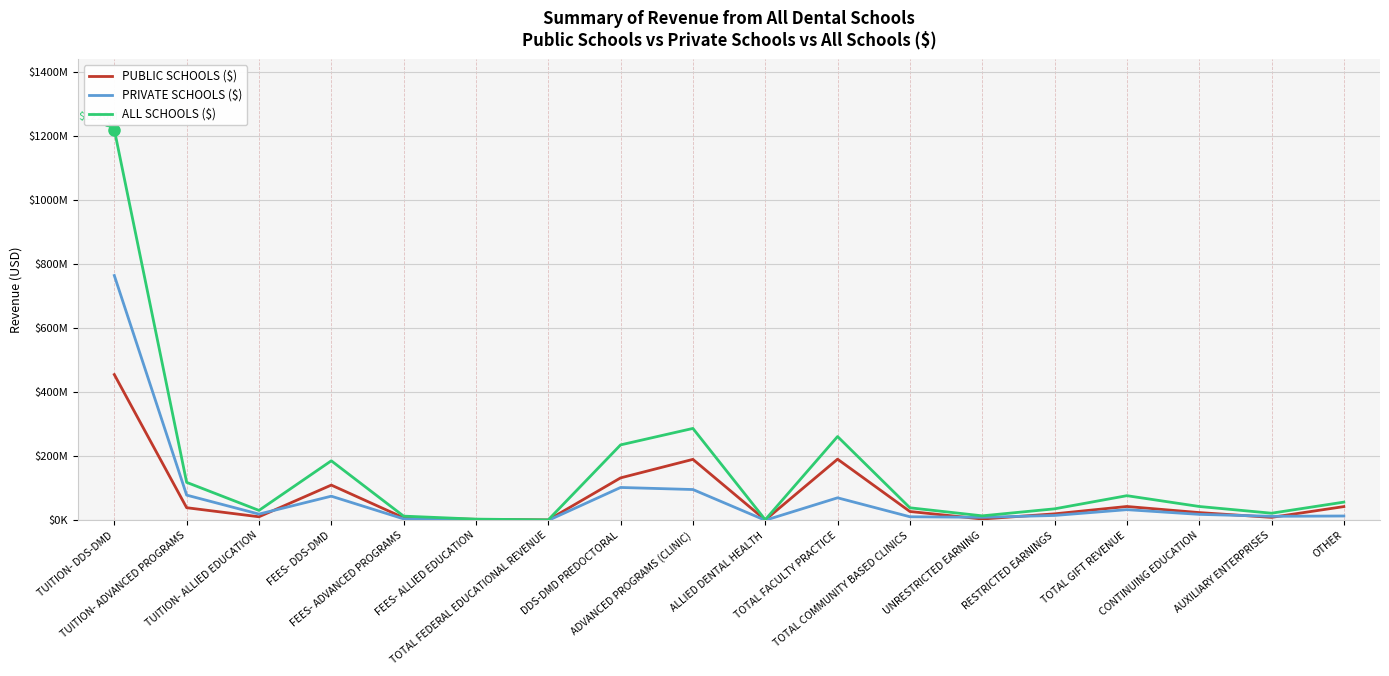

Between UNRESTRICTED EARNING and OTHER, which series saw the biggest shift?

ALL SCHOOLS ($)